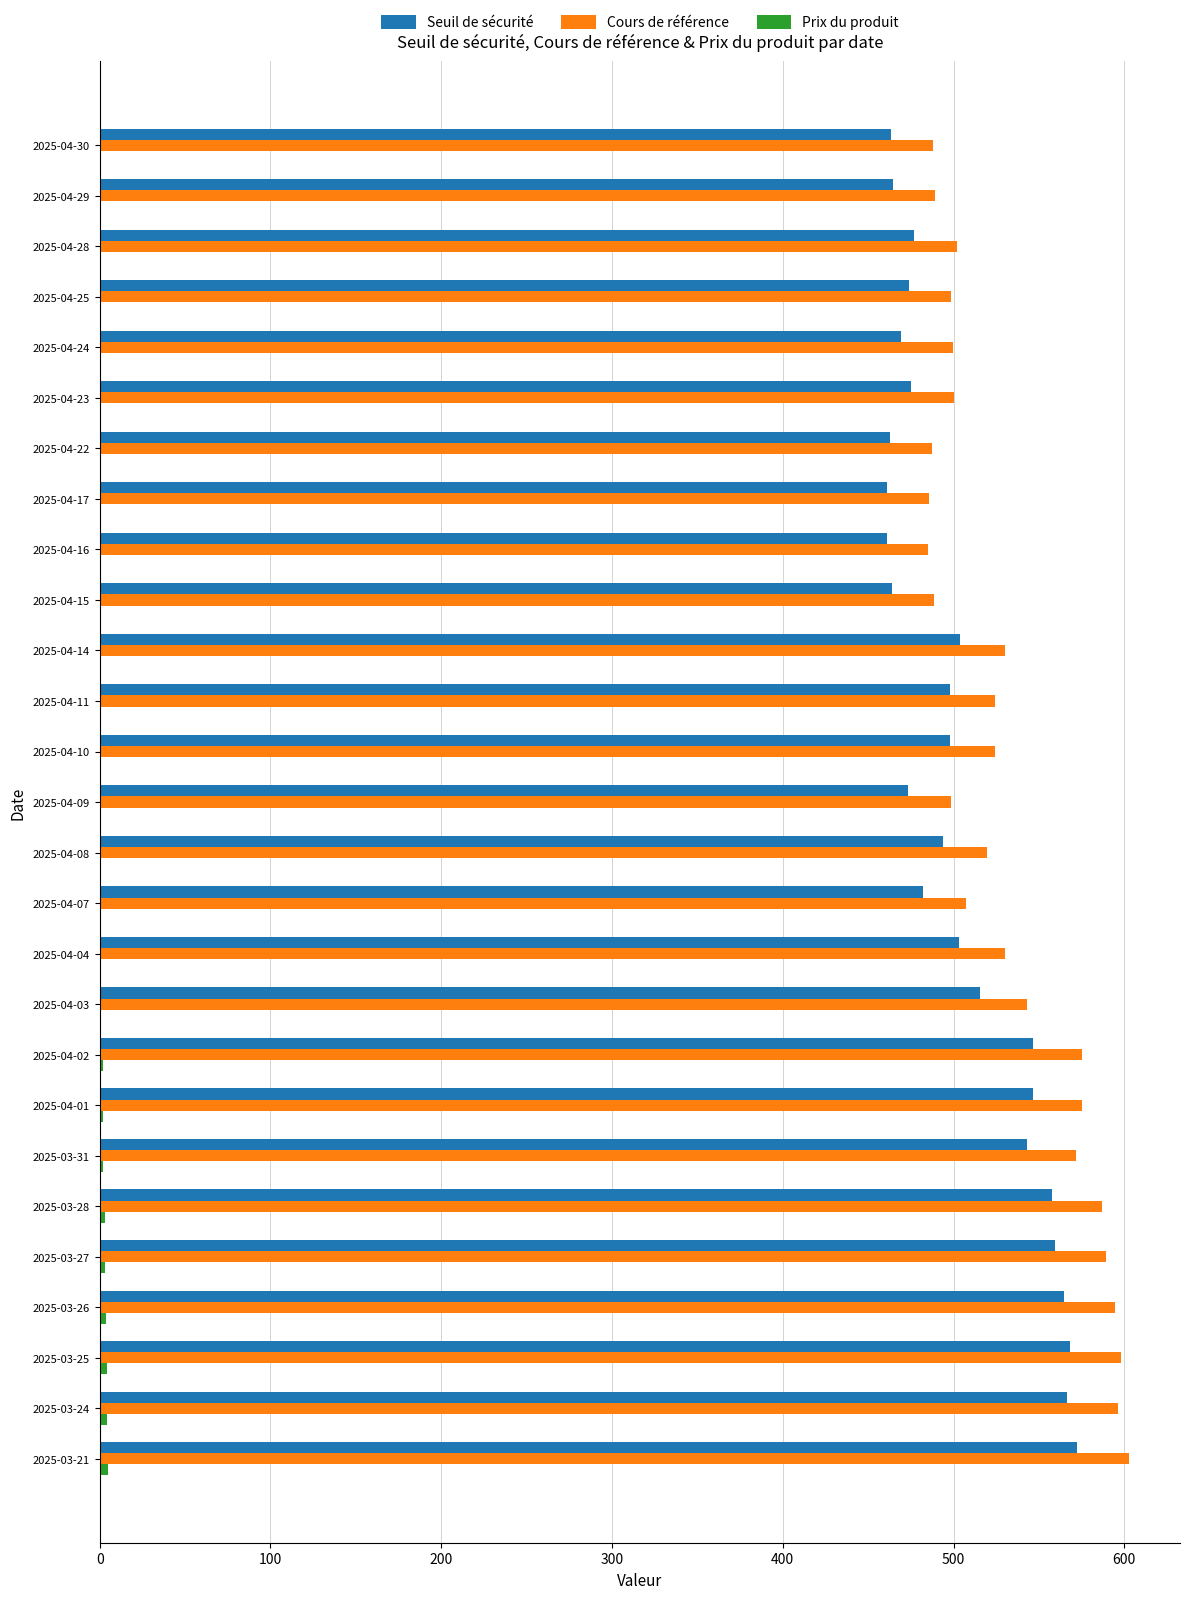

How many values in the Seuil de sécurité series exceed 497?

14